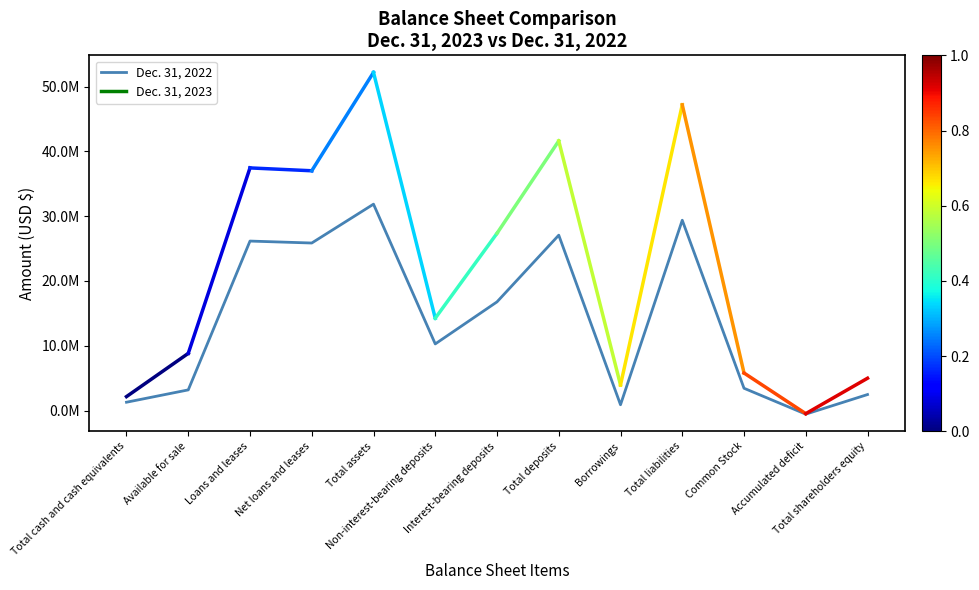

Is this an area chart (filled region under the line)?

No